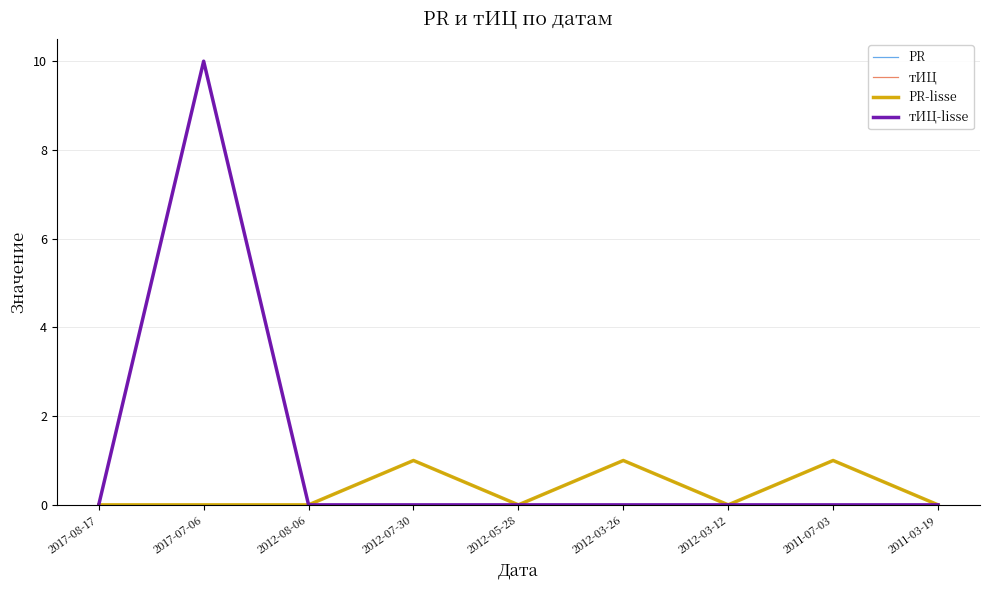

In PR, how many points are lower than both neighbors (excluding endpoints)?

2